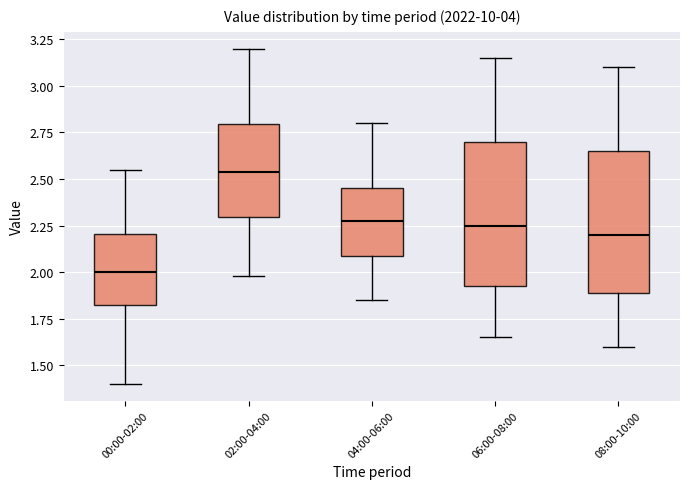

Reading left to right, transcribe this box plot: for each box, give where its median line is, the range the box spans, and where its two whiskers end, as read against the y-axis. The values are not printed on the chart, so give them approximately, as read against the axis.

00:00-02:00: median 2.00, box 1.80 to 2.20, whiskers 1.40 to 2.55
02:00-04:00: median 2.55, box 2.30 to 2.80, whiskers 2.00 to 3.20
04:00-06:00: median 2.30, box 2.10 to 2.45, whiskers 1.85 to 2.80
06:00-08:00: median 2.25, box 1.95 to 2.70, whiskers 1.65 to 3.15
08:00-10:00: median 2.20, box 1.90 to 2.65, whiskers 1.60 to 3.10